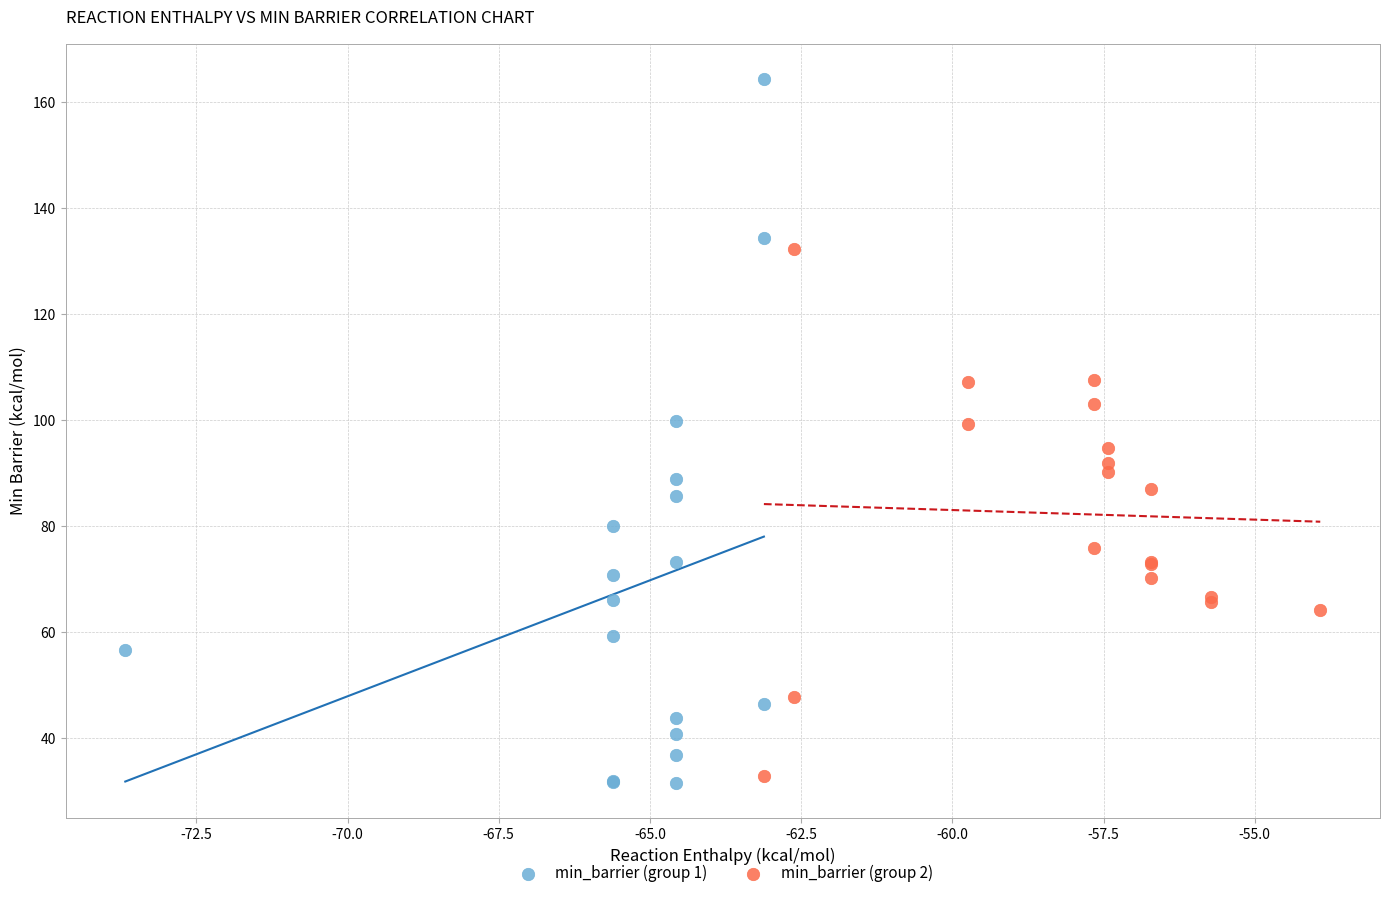

Which series reaches the maximum Y coordinate?

min_barrier (group 1)